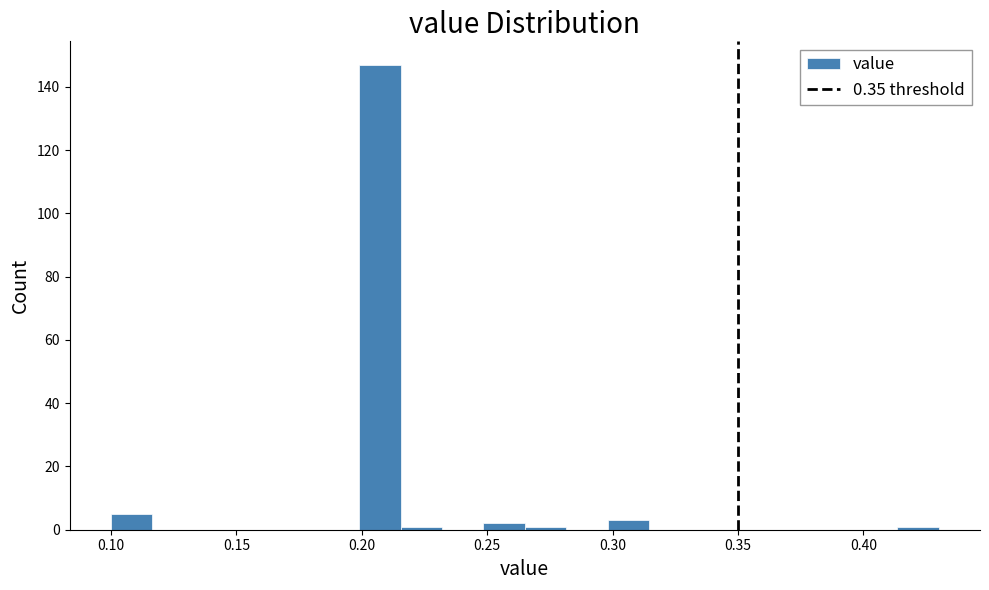

Read against the x-axis, roughly where is the centre of the tallest bar?

0.205